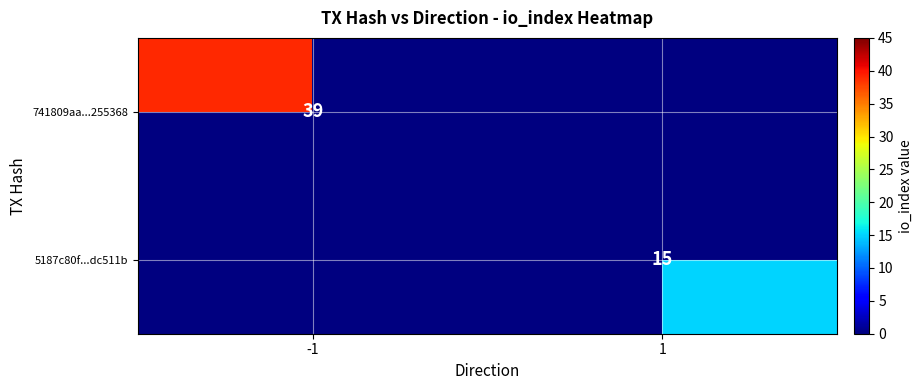

At how many categories does at least one series exceed 17?

1